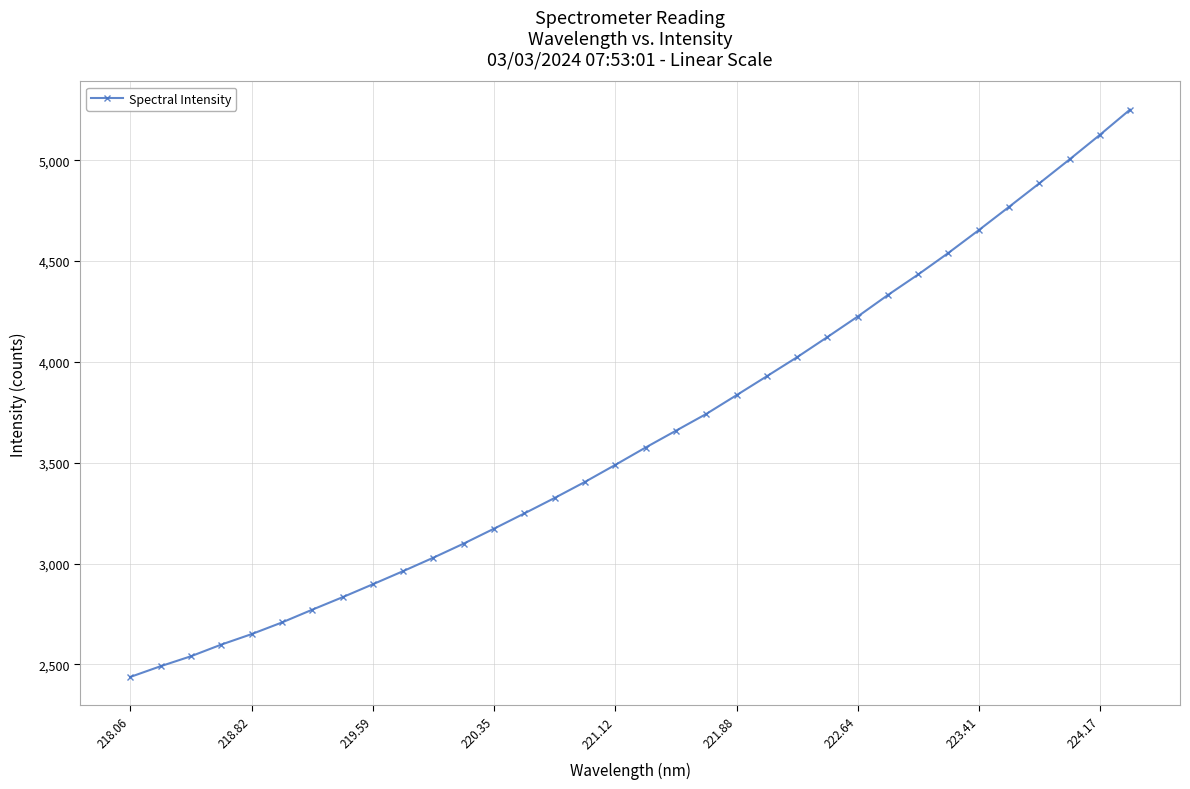

What is the average value?

3639.8